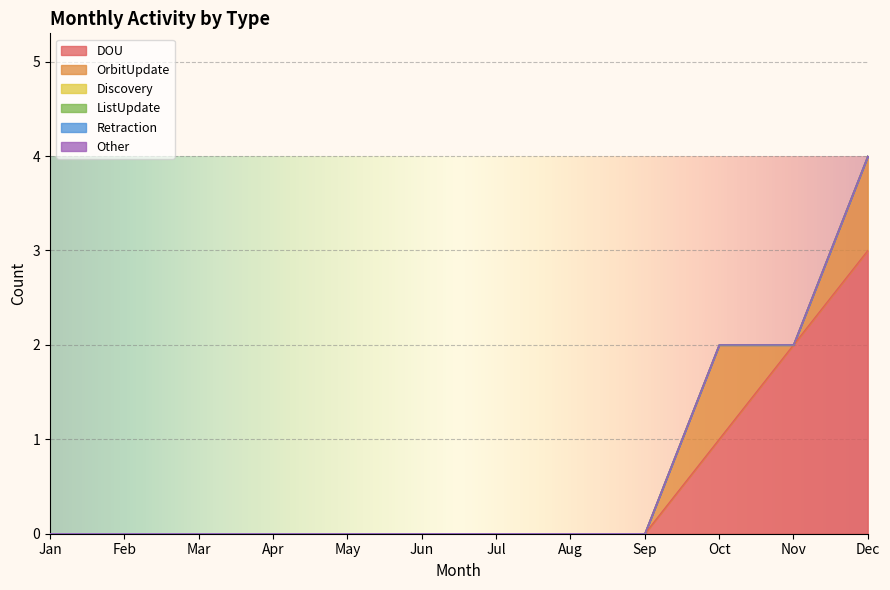

What is the greatest value displayed?

3